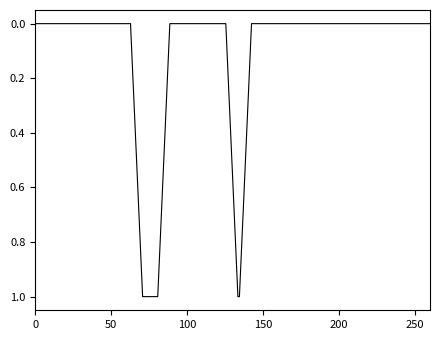

What is the greatest value displayed?

1.0